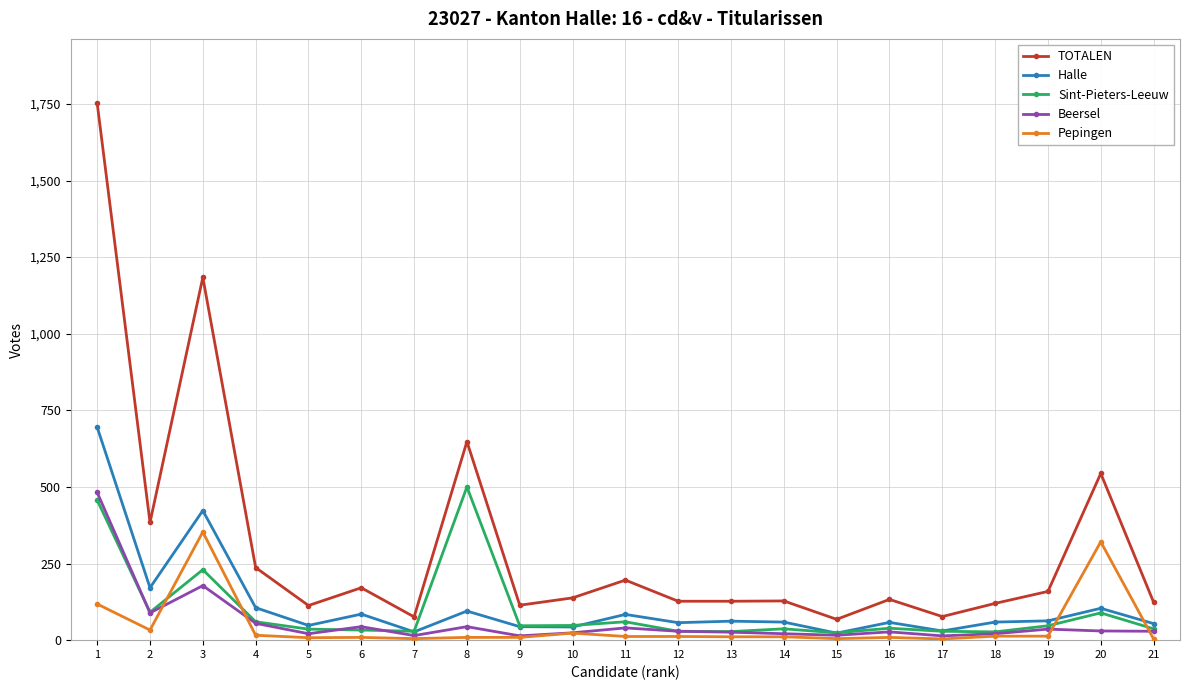

True or false: Pepingen has more than 2 interior local peaks.

True